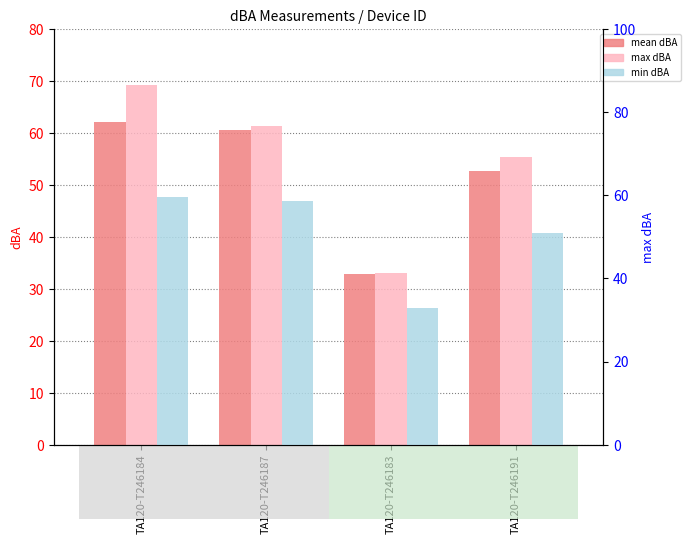

Reading left to right, list all the values displayed in this chart.

mean_dBA: 62.1	60.5	32.9	52.7
max_dBA: 69.3	61.3	33.1	55.4
min_dBA: 59.5	58.7	32.8	50.8